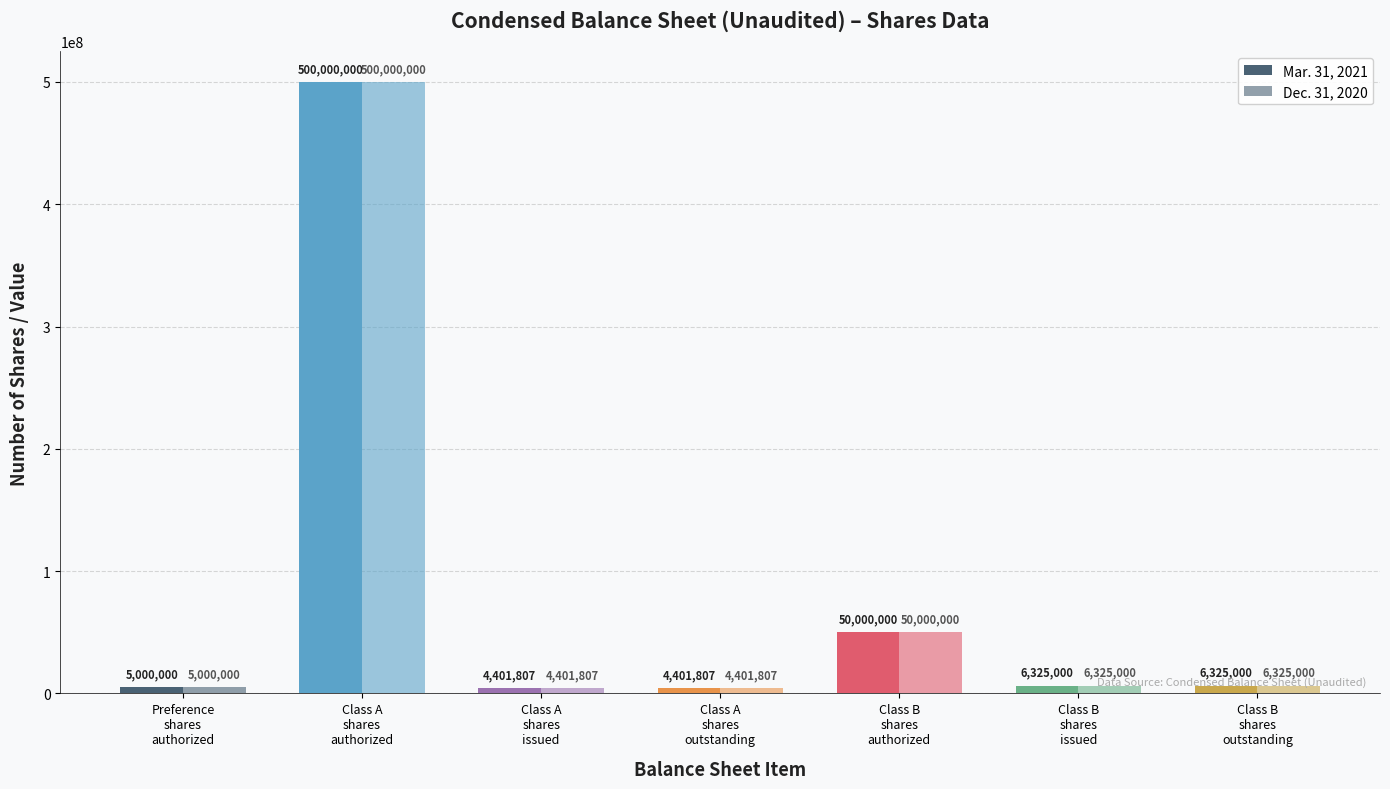

How many groups of bars are there?

7